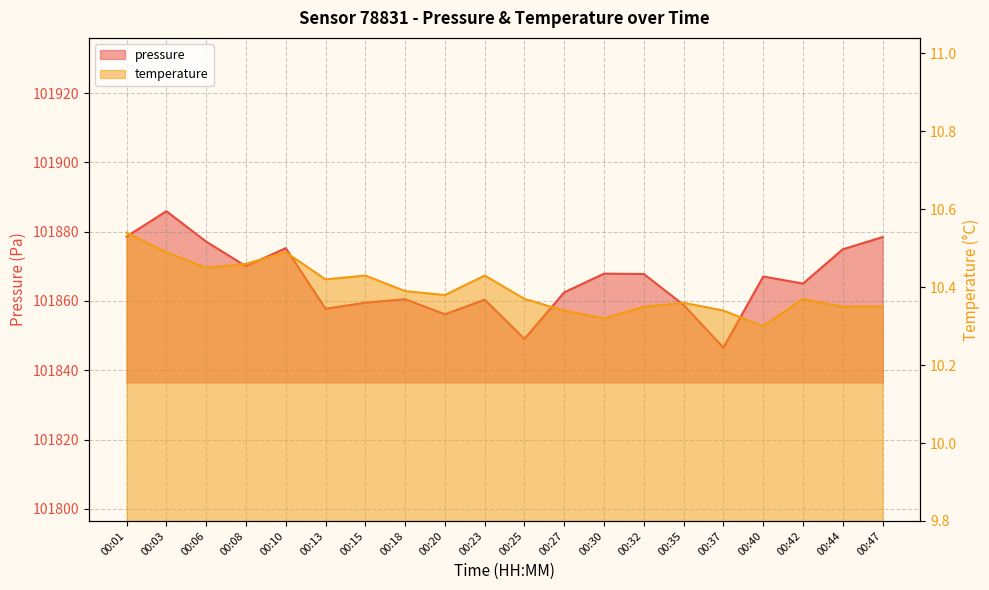

At which category does temperature reach its first local valley?

00:06